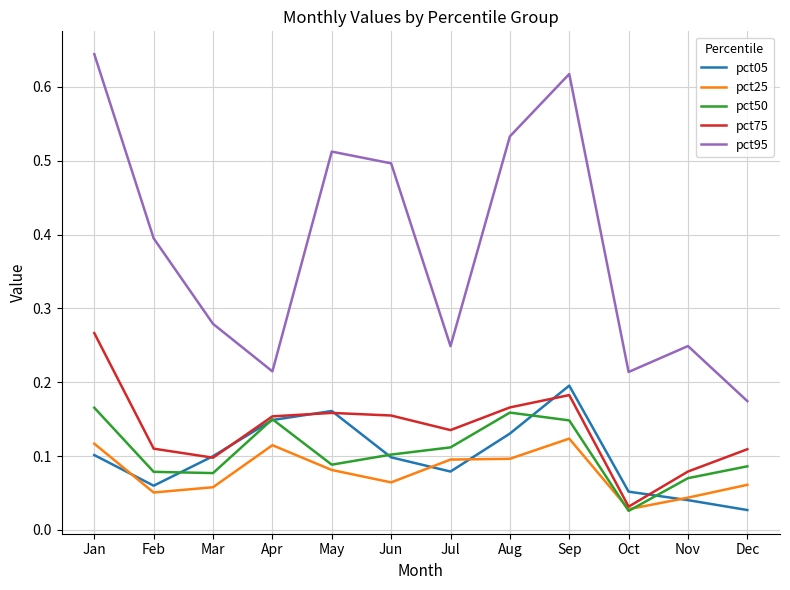

True or false: pct95 has a value of 0.9 at Jan.

False